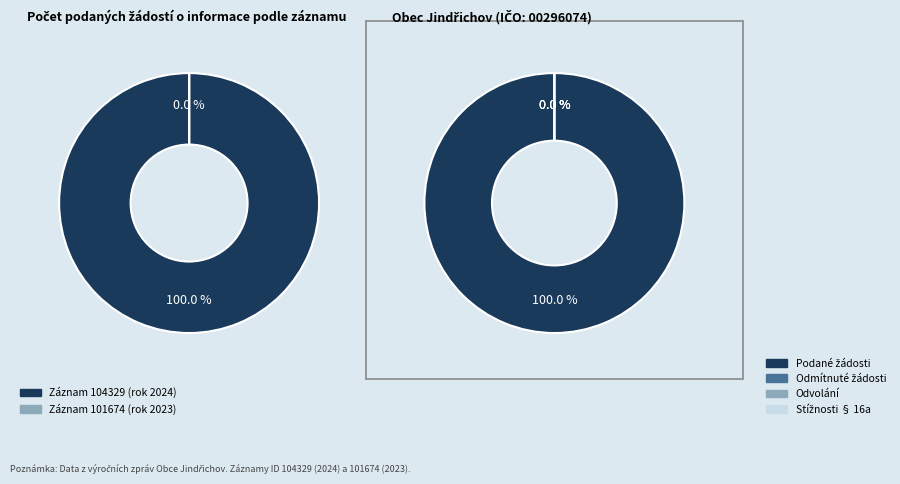

Combined, what portion of the pie is 101674 and 104329?

100.0%